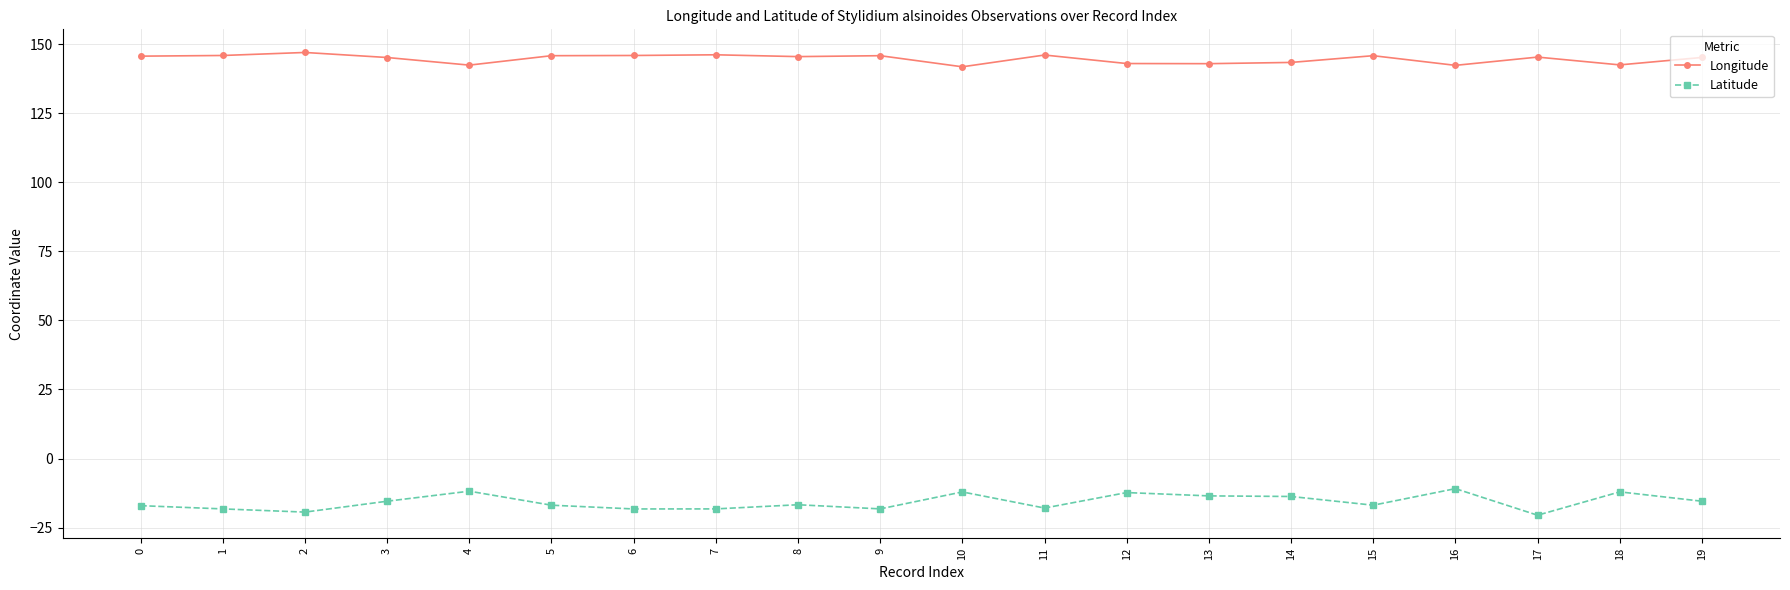

Which series has the largest range (max minus min)?

Latitude